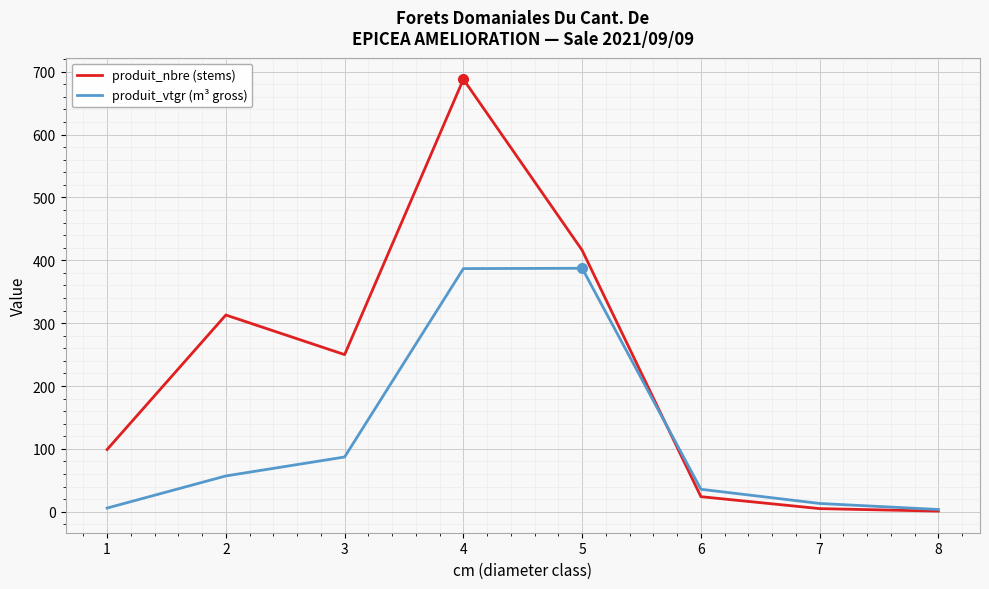

What is the difference between the maximum and minimum values in the produit_nbre (stems) series?

687.0